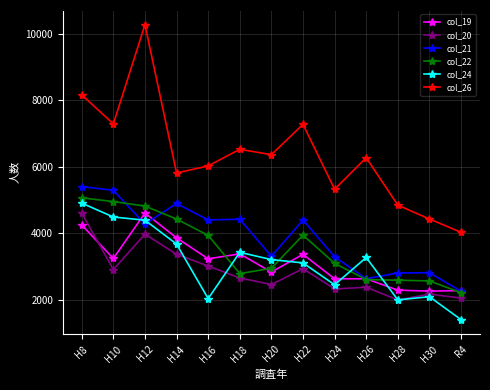

What is the highest value of the col_19 series?

4610